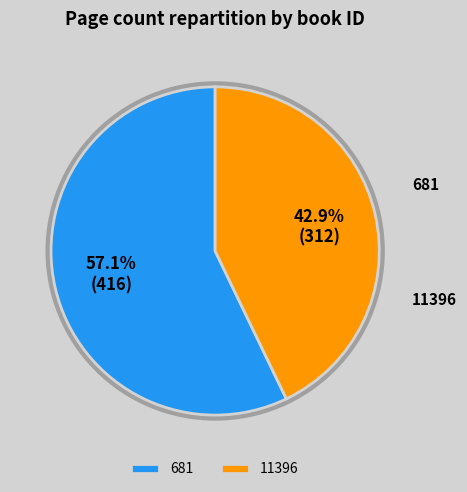

Rank the categories by value from lowest to highest.

11396, 681